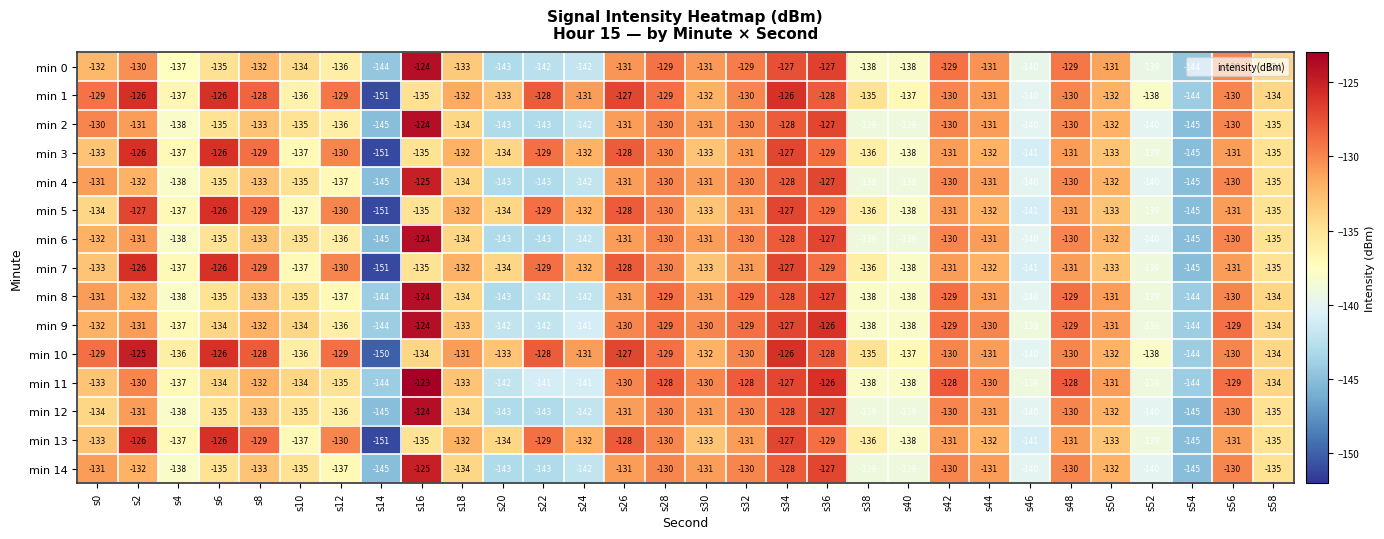

True or false: min 2 has a value of -143 at s22.

True